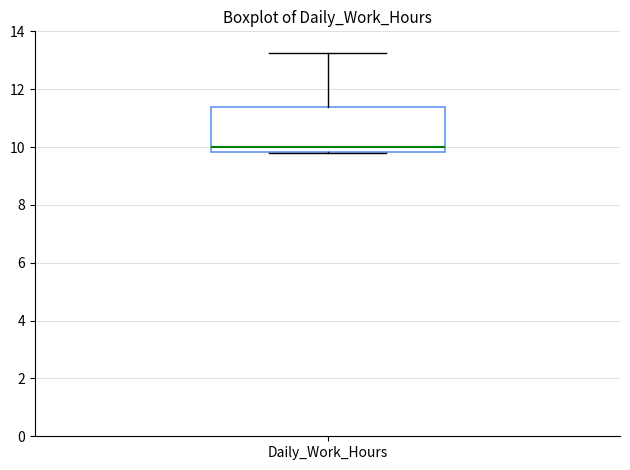

Read this box plot against the y-axis: the position of the median line, the range covered by the box, and the ends of both whiskers. The values are not printed on the chart, so give them approximately, as read against the axis.

median 10.0, box 9.8 to 11.4, whiskers 9.8 to 13.2